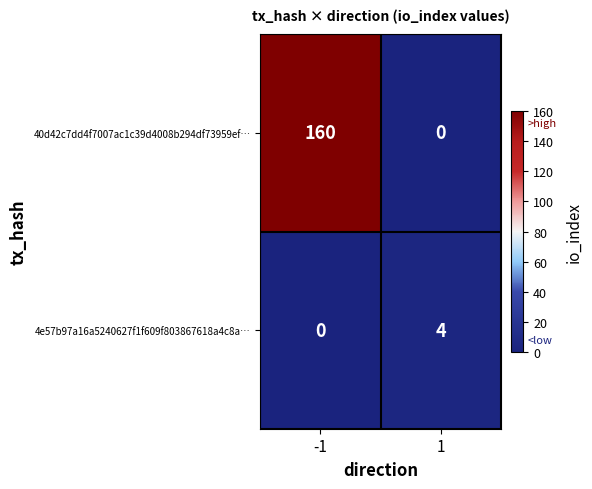

Which series has the largest total across all categories?

40d42c7dd4f7007ac1c39d4008b294df73959ef…